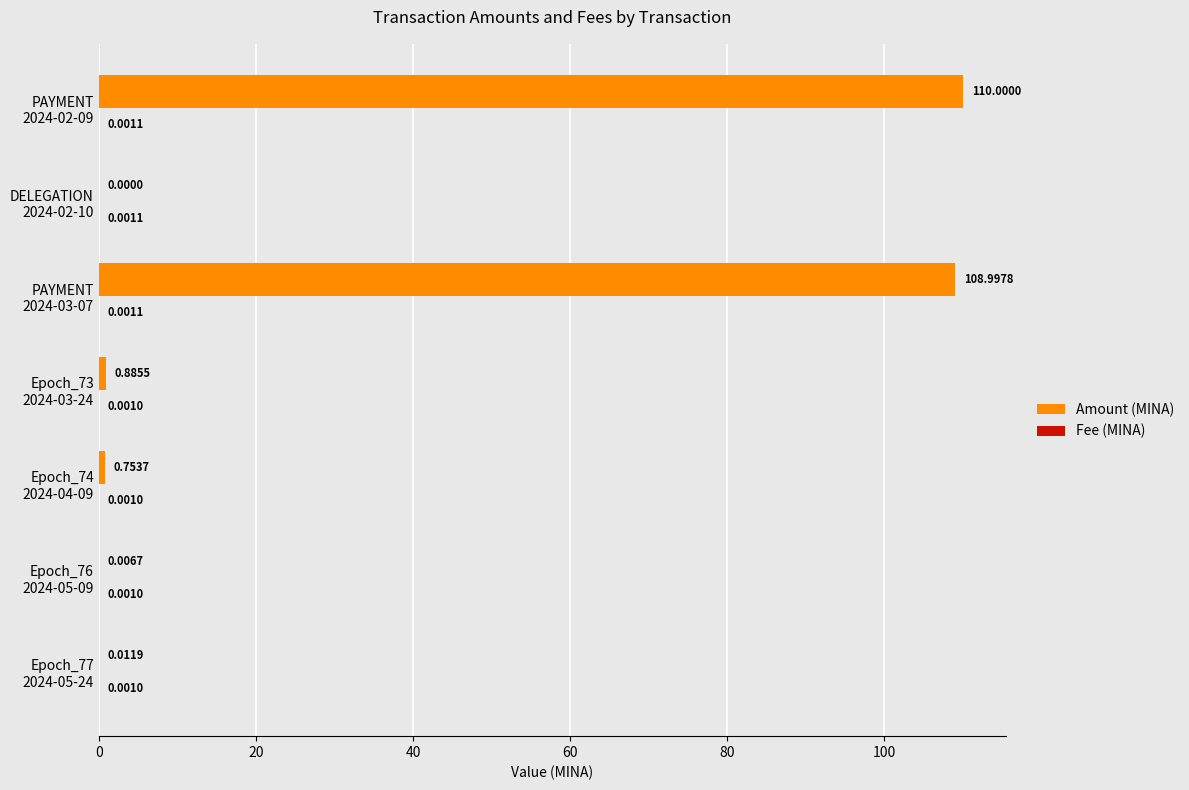

Which series has the largest total across all categories?

Amount (MINA)